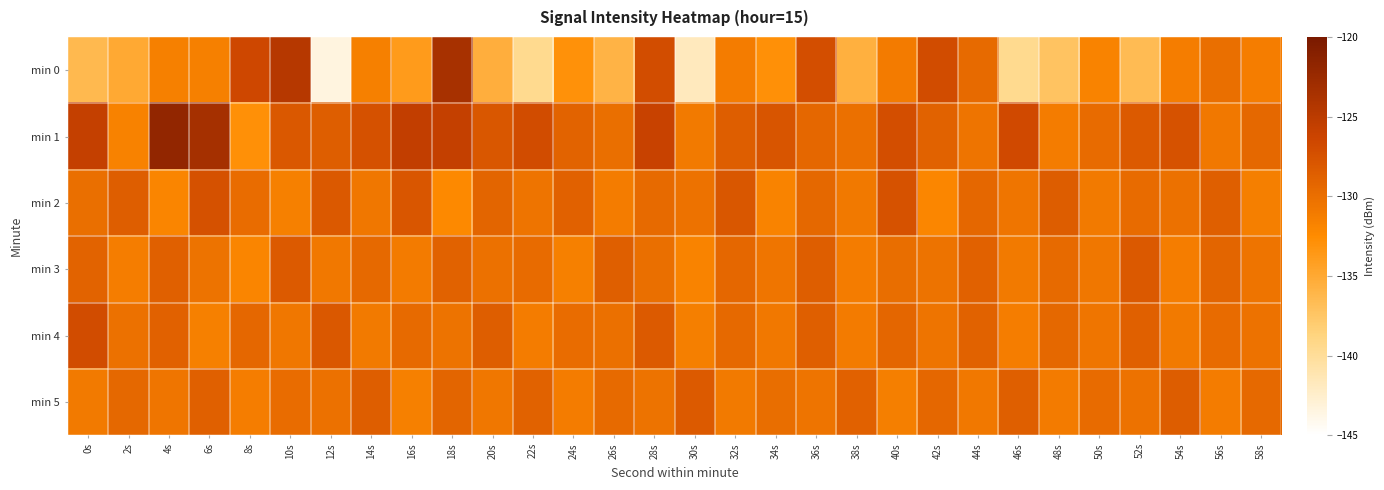

At which category is the sum across all series the highest?

18s